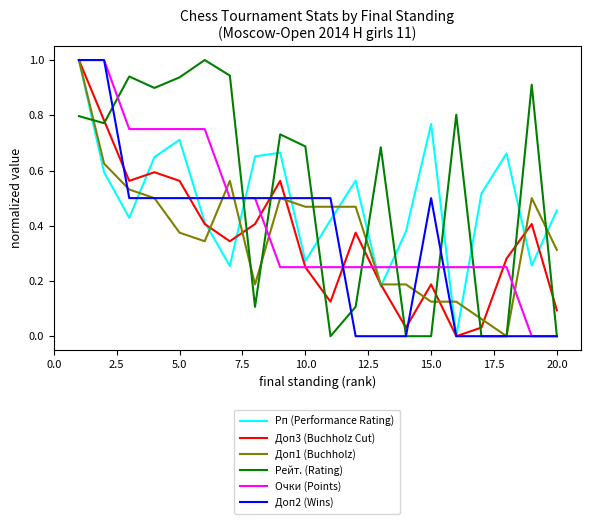

What is the maximum value shown in the chart?

1.0